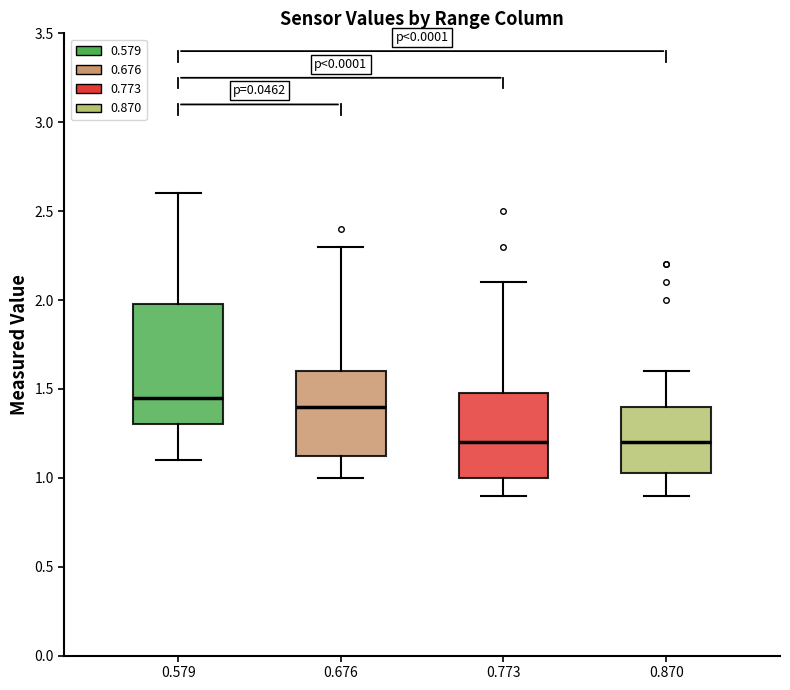

Which box has the highest median line?

0.579